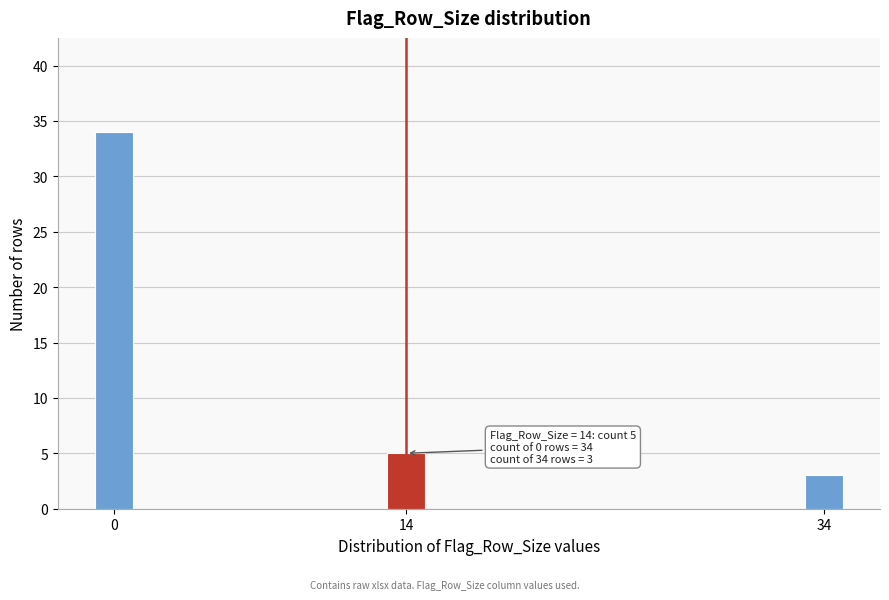

Reading right to left, list all the values displayed in this chart.

3	5	34